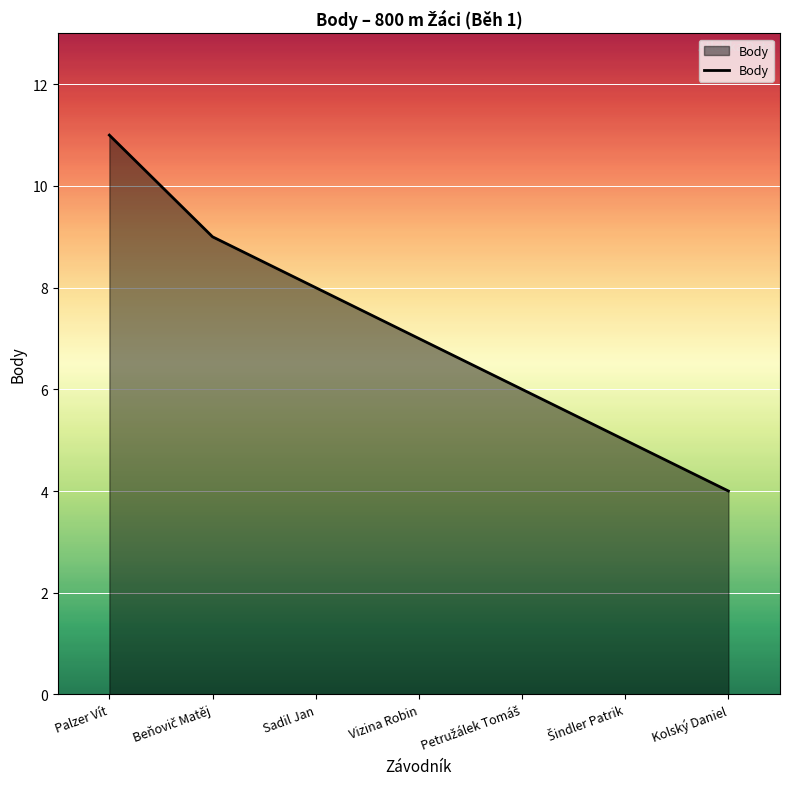

The value at Kolský Daniel is 4. True or false?

True